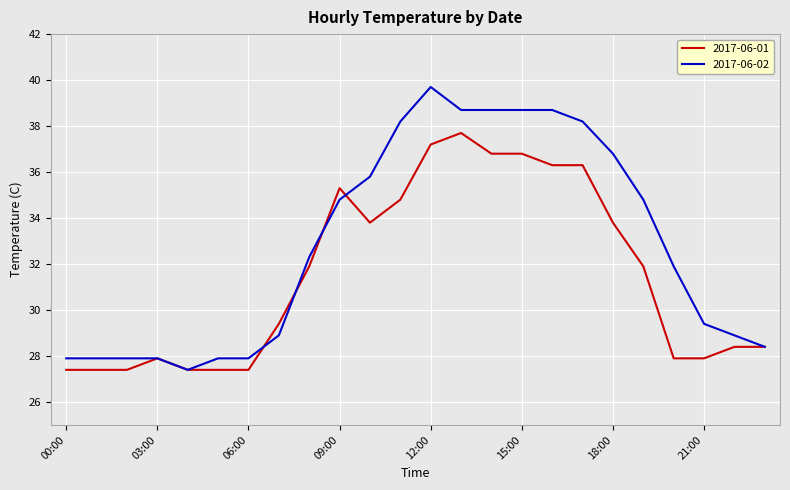

What is the difference between the maximum and minimum values in the 2017-06-02 series?

12.3